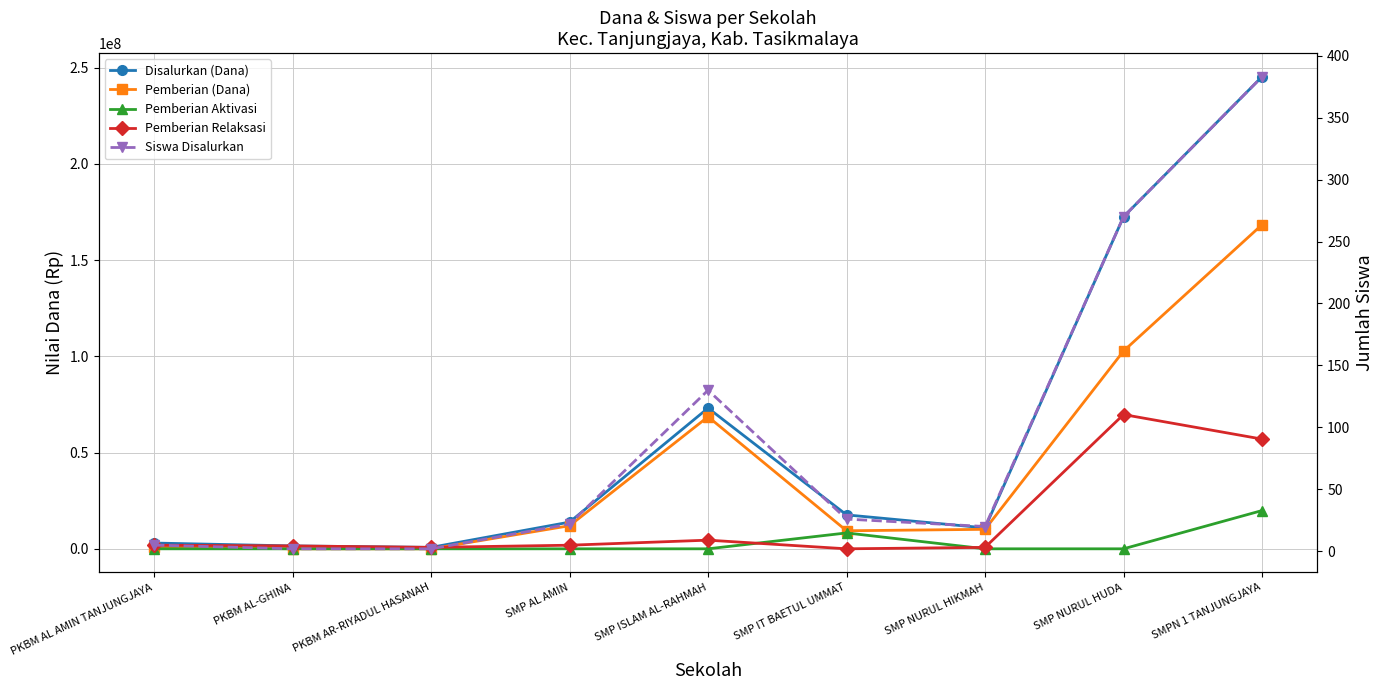

Rank the categories by Pemberian Aktivasi value from highest to lowest.

SMPN 1 TANJUNGJAYA, SMP IT BAETUL UMMAT, PKBM AL AMIN TANJUNGJAYA, PKBM AL-GHINA, PKBM AR-RIYADUL HASANAH, SMP AL AMIN, SMP ISLAM AL-RAHMAH, SMP NURUL HIKMAH, SMP NURUL HUDA